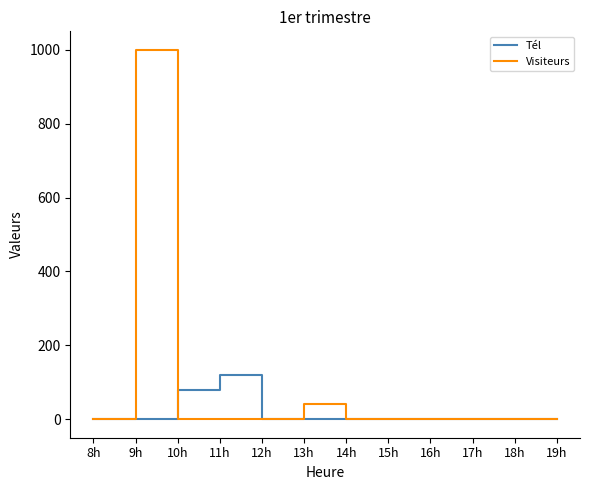

The value of Tél at 17h is 0. True or false?

True